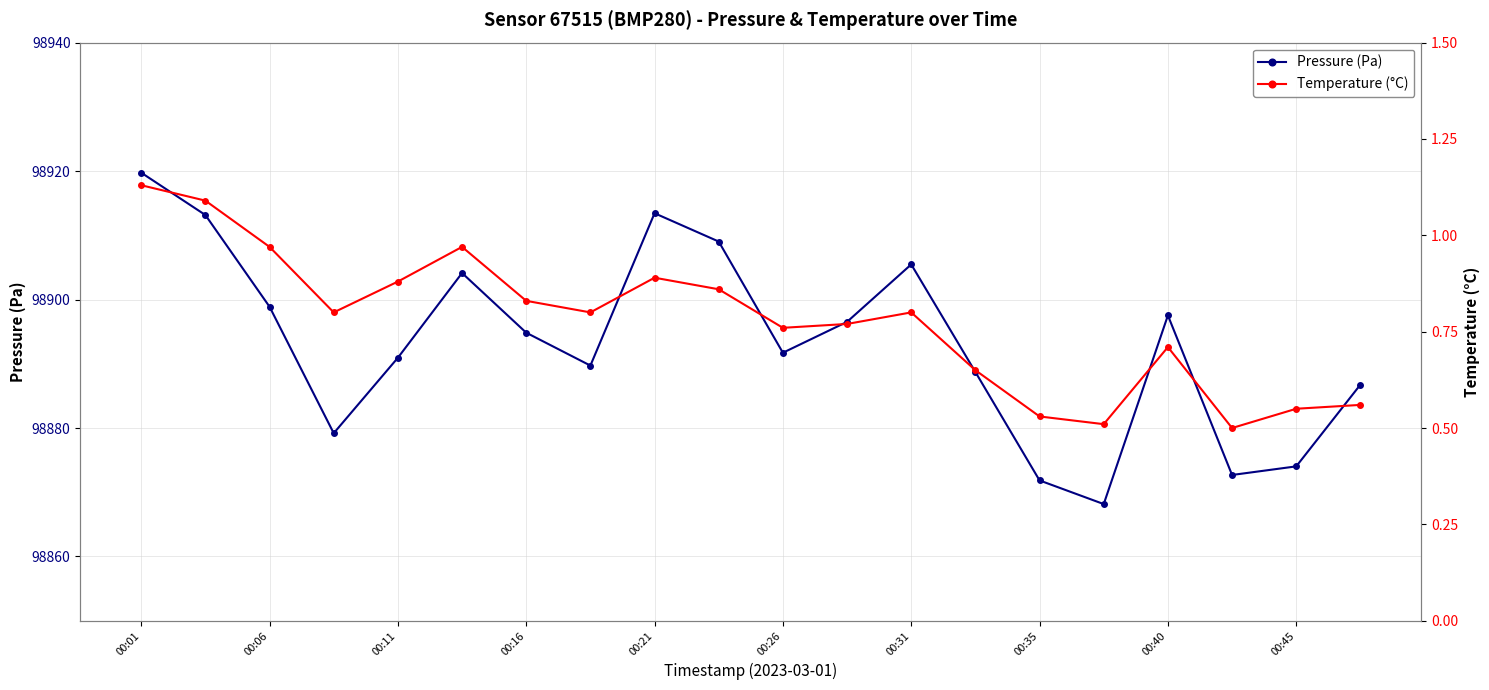

How many interior local peaks does the Pressure (Pa) series have?

4